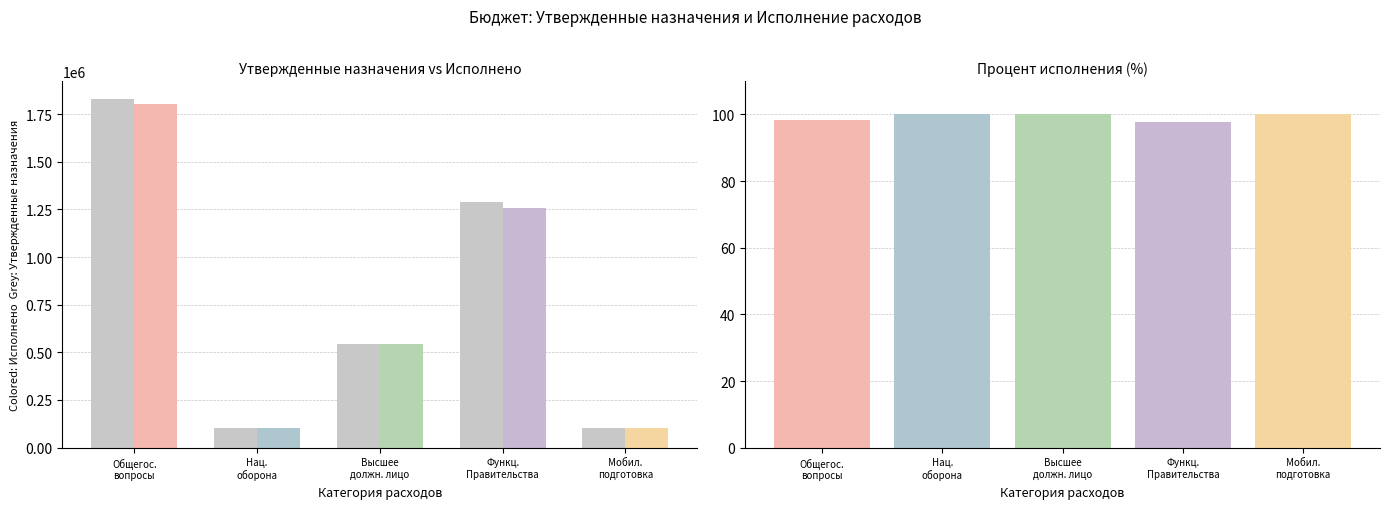

Are the bars horizontal?

No